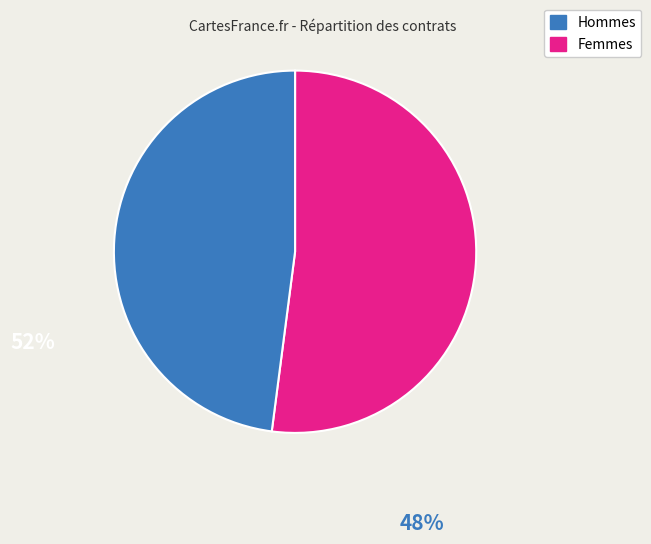

Count the number of slices in the pie.

2